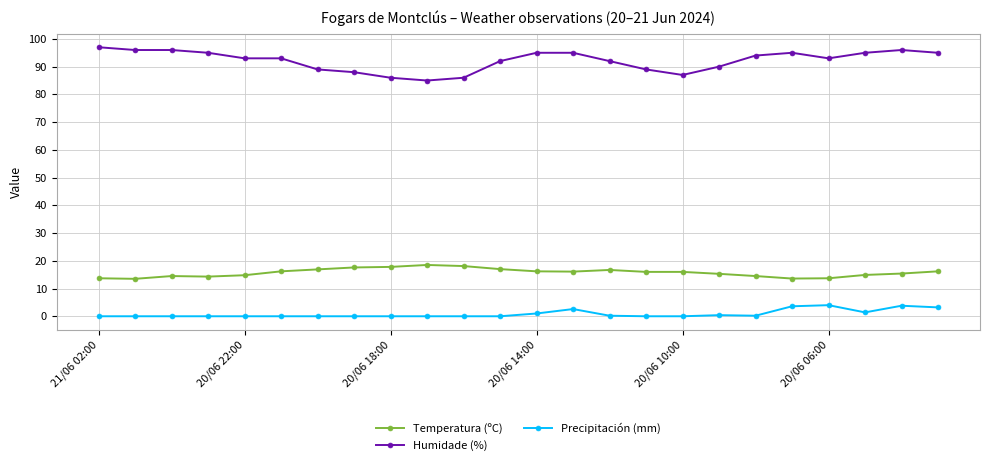

Rank the series by their average value, from lowest to highest.

Precipitación (mm), Temperatura (ºC), Humidade (%)